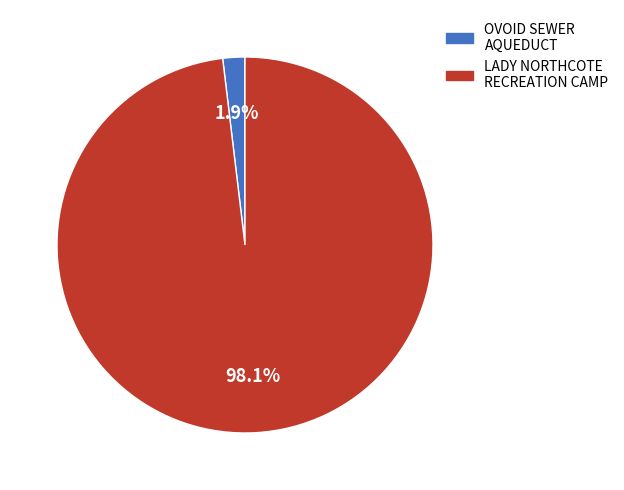

Is there any slice that represents more than half of the pie?

Yes